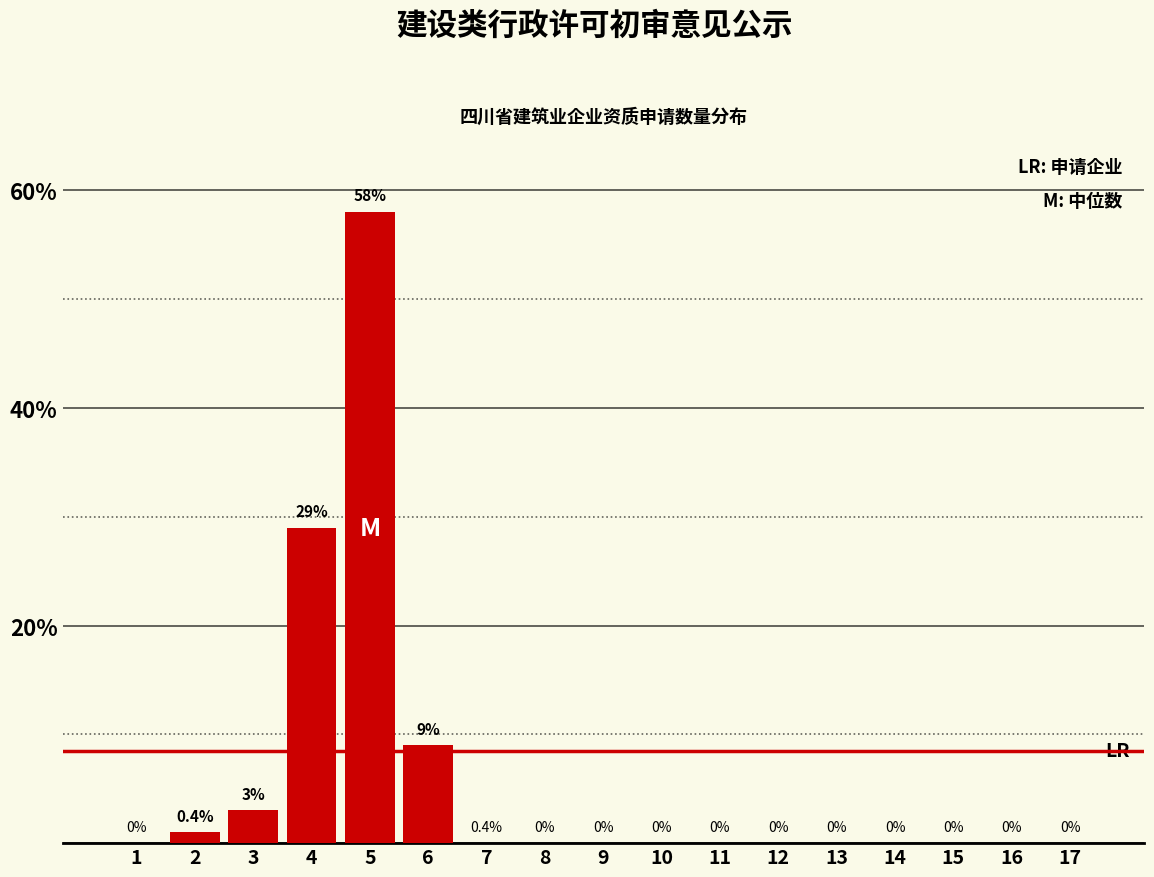

Reading left to right, extract all data points from this chart.

1=0	2=1	3=3	4=29	5=58	6=9	7=0	8=0	9=0	10=0	11=0	12=0	13=0	14=0	15=0	16=0	17=0